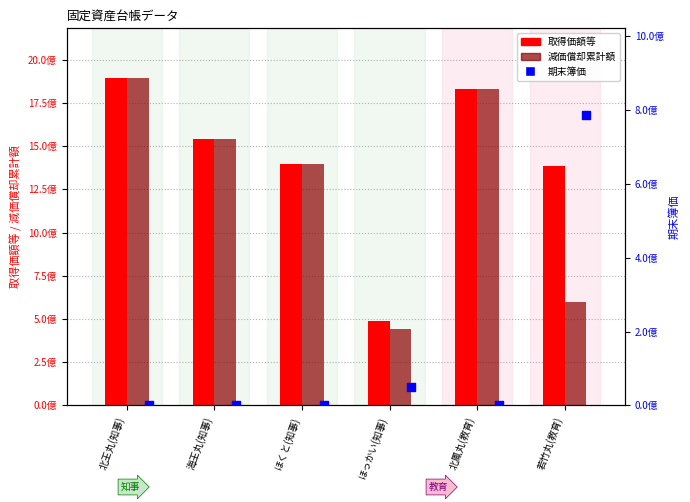

What are all the series names shown in the legend?

取得価額等, 減価償却累計額, 期末簿価